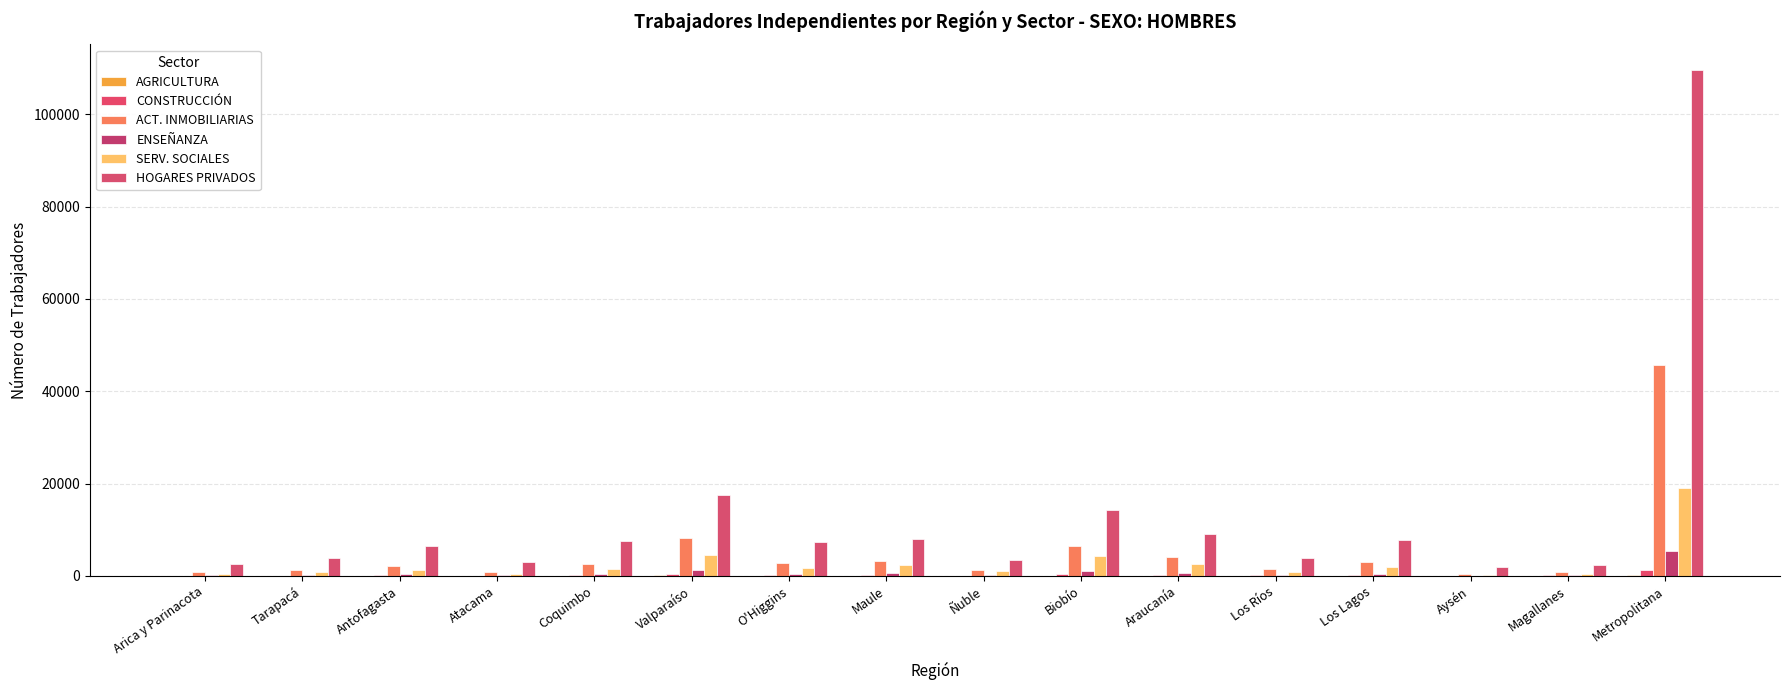

How many series are shown in this chart?

6